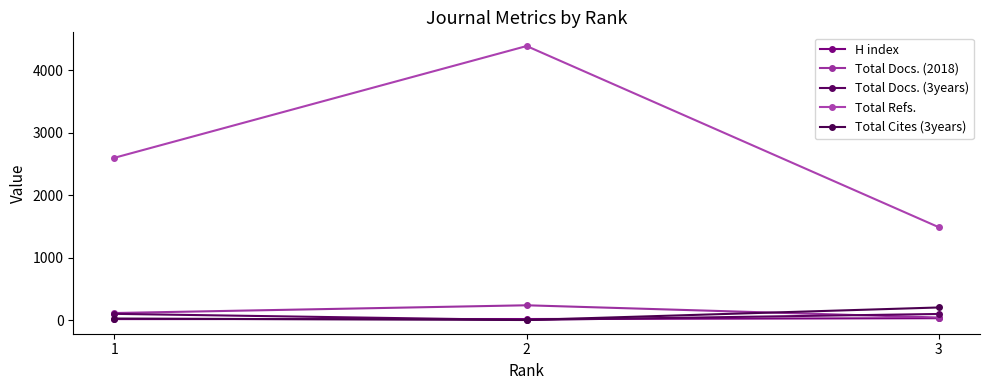

At which label does Total Cites (3years) reach its peak?

3